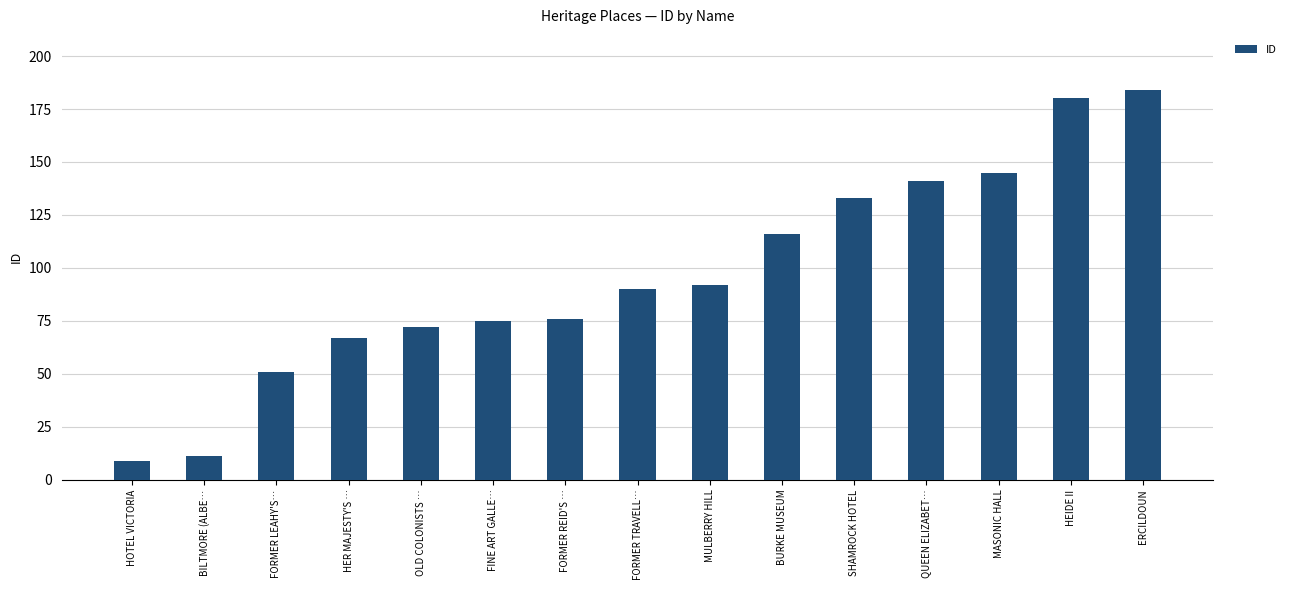

What is the maximum value shown in the chart?

184